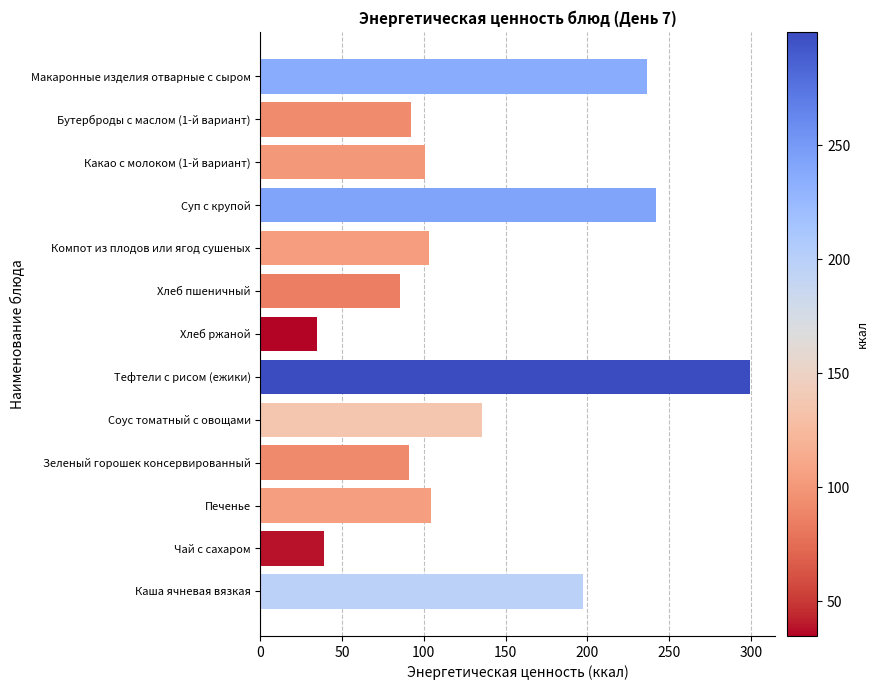

The chart shows a value of 242.0 at Суп с крупой. True or false?

True